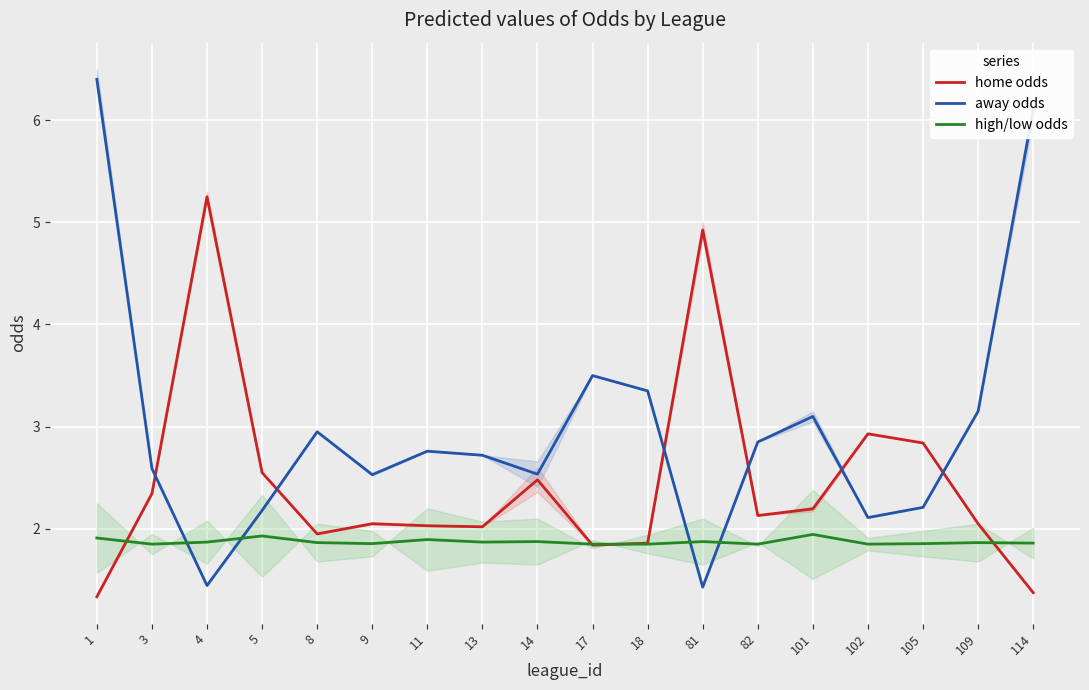

Rank the categories by high/low odds value from highest to lowest.

101, 5, 1, 11, 14, 81, 4, 13, 8, 109, 114, 9, 105, 3, 17, 18, 82, 102